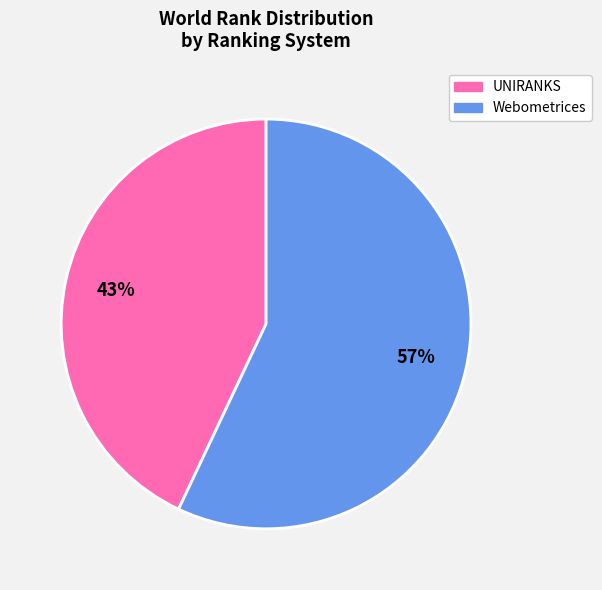

Is there any slice that represents more than half of the pie?

Yes